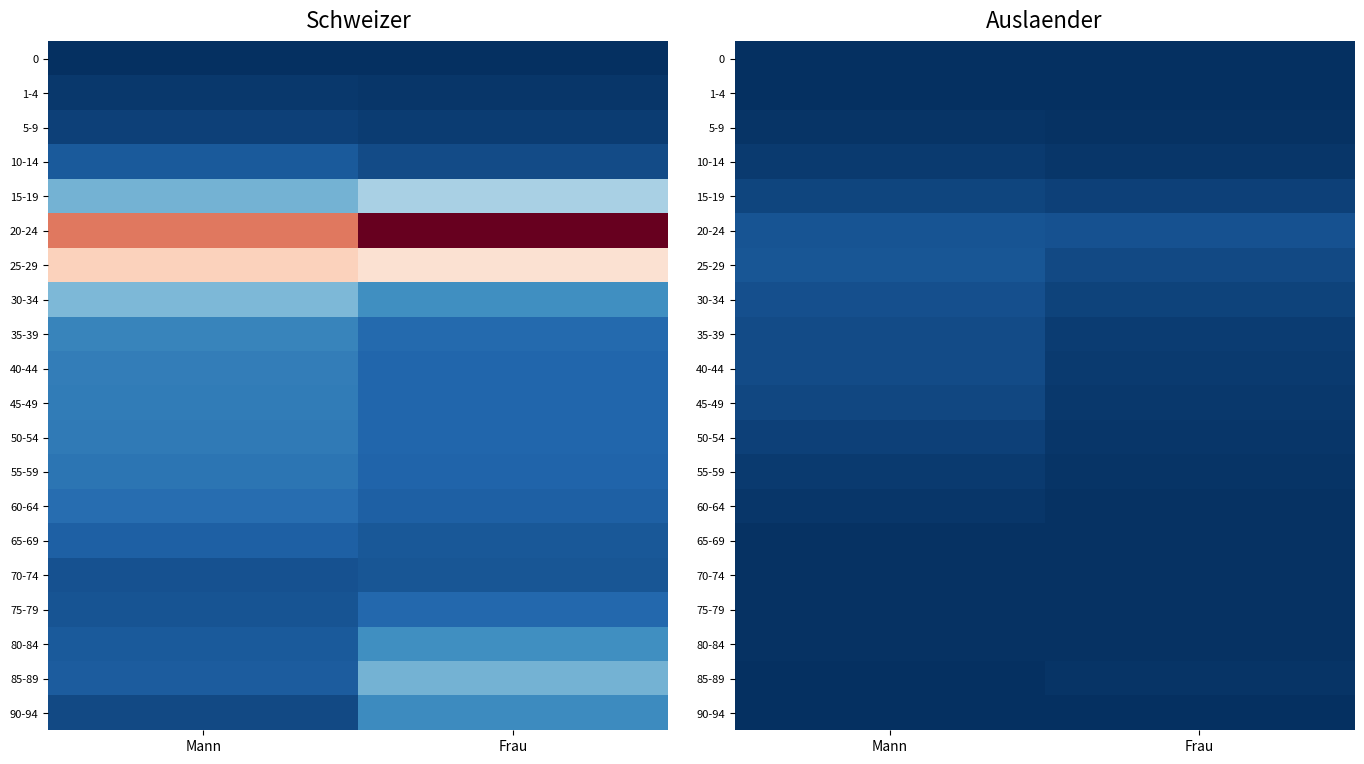

What is the difference between the highest and lowest values at Frau?

1053